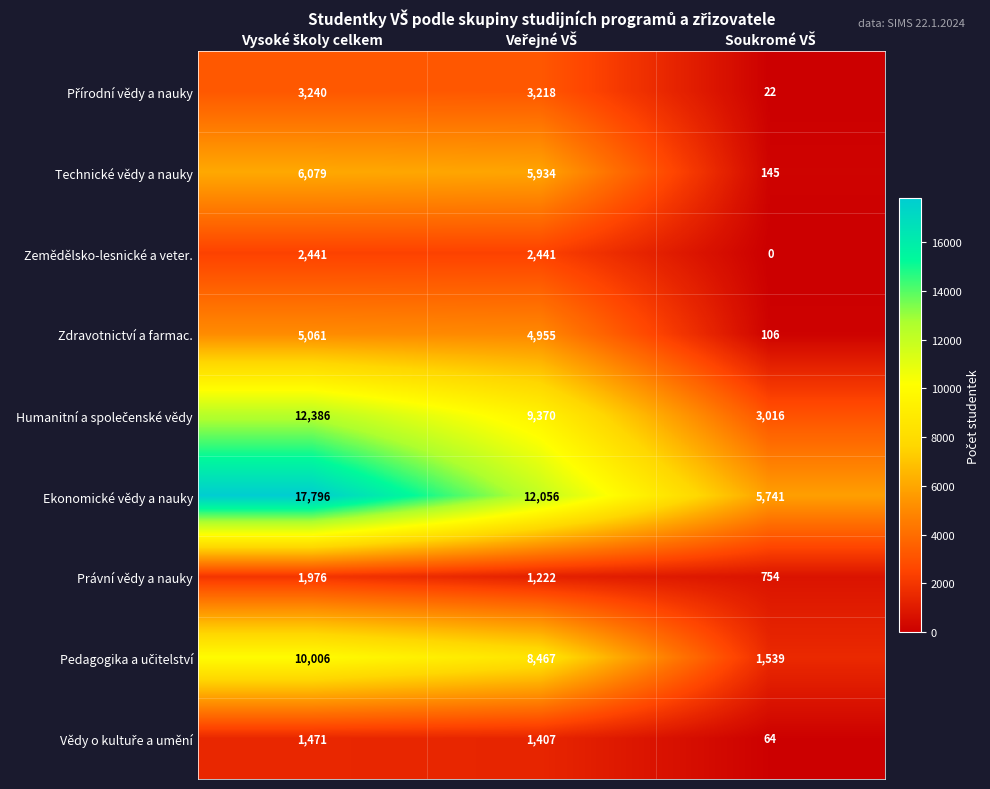

What is the difference between the maximum and minimum values in the Ekonomické vědy a nauky series?

12055